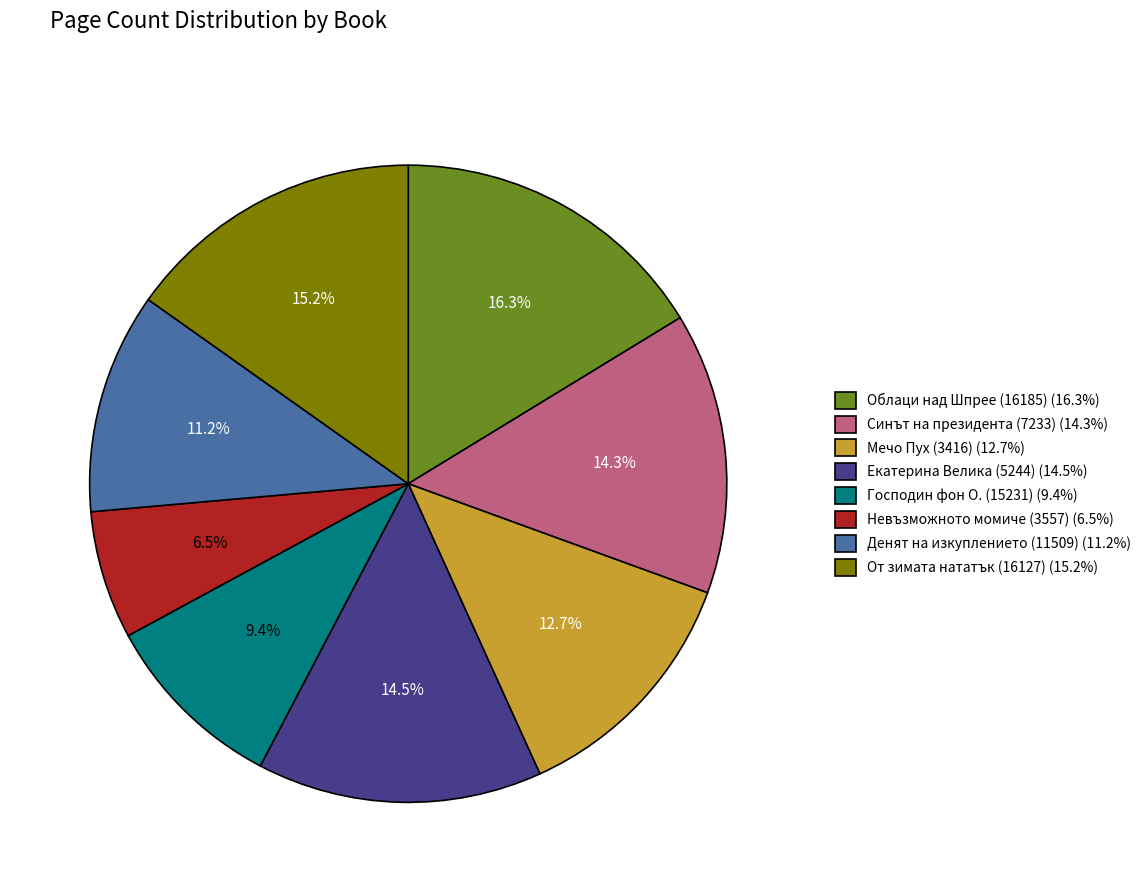

To the nearest percent, what is the difference between the largest and smallest slice percentages?

10%